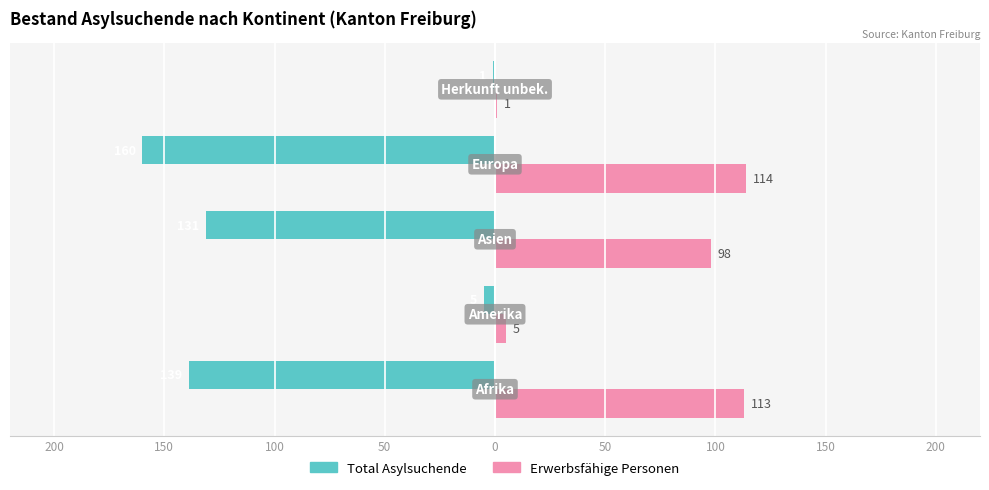

What are all the series names shown in the legend?

Total Asylsuchende, Erwerbsfähige Personen